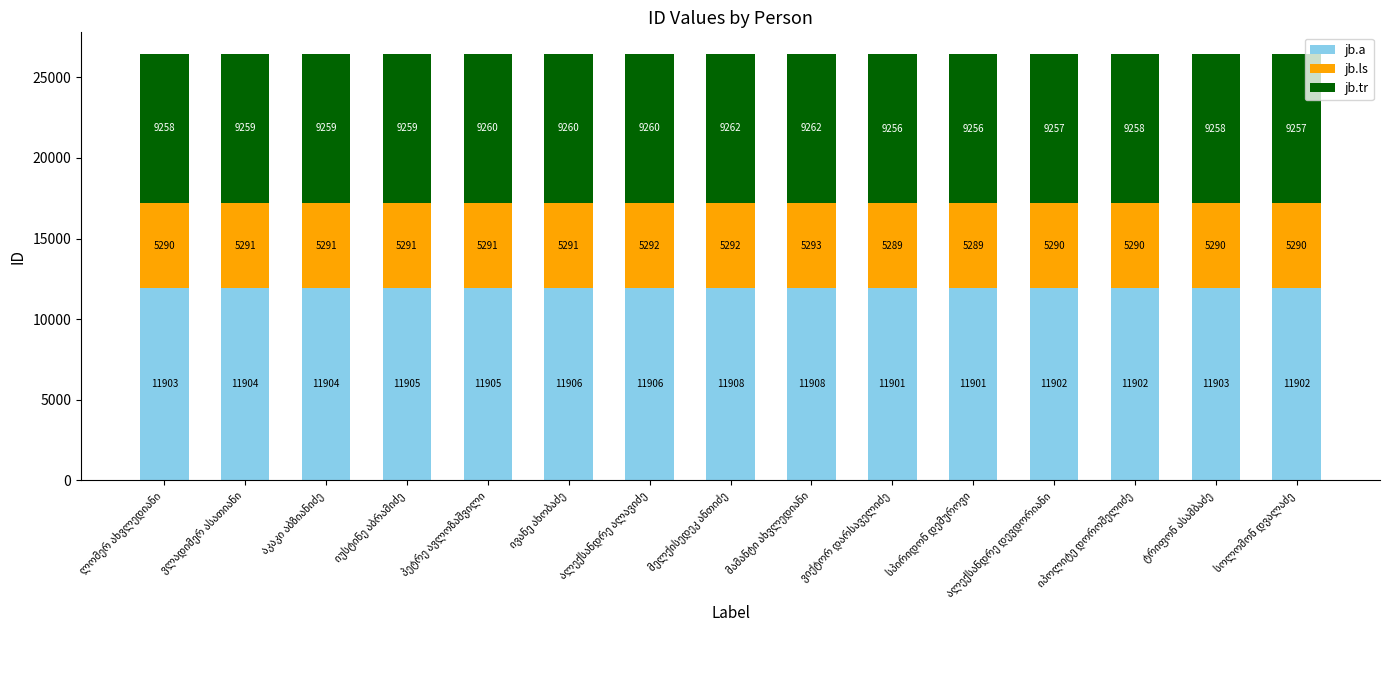

How many data points does each series have?

15